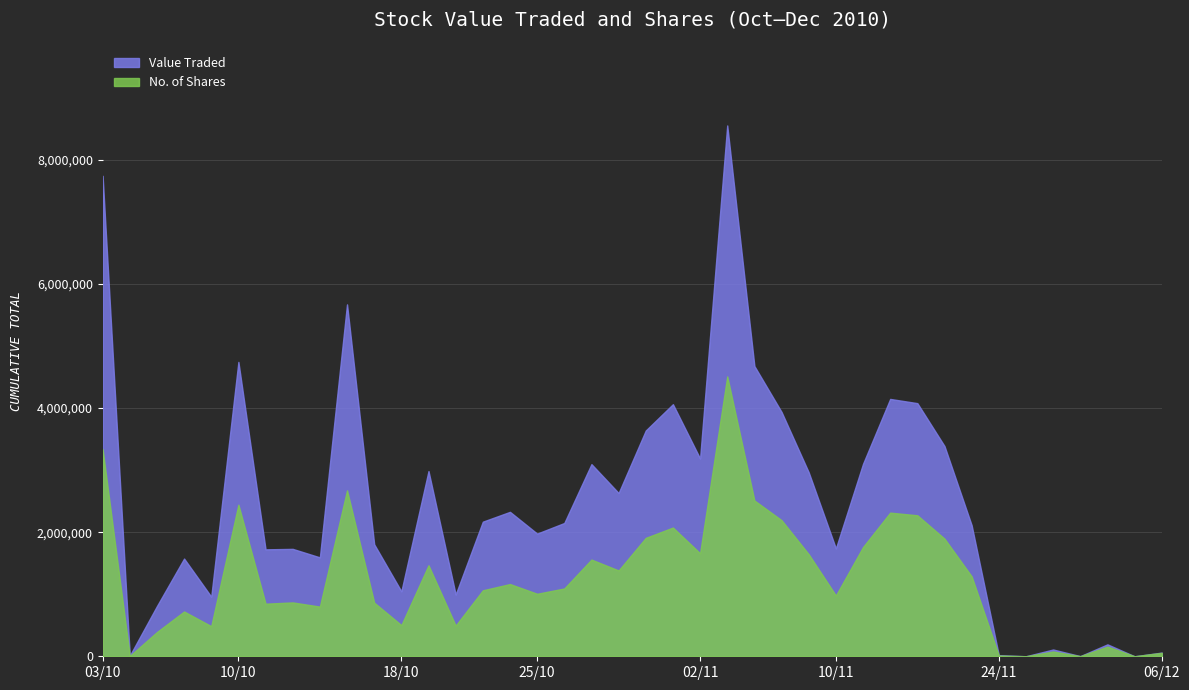

True or false: No. of Shares and Value Traded intersect in this chart.

False